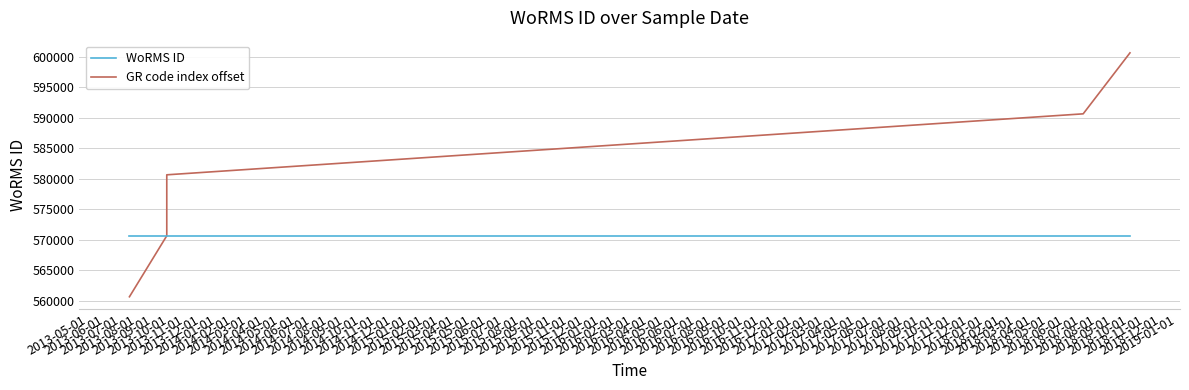

What is the value of the GR code index offset point at the 2nd from the left?

570662